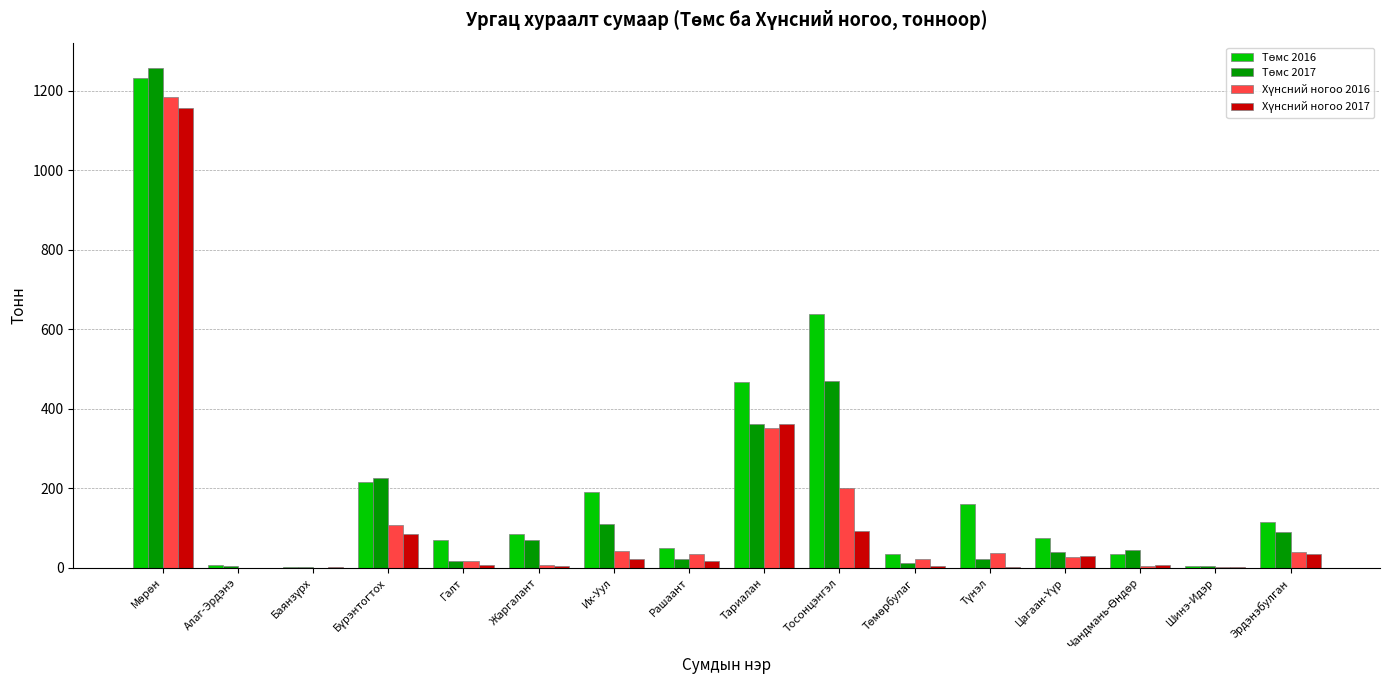

Reading left to right, transcribe all the data shown in this chart.

Төмс 2016: 1231.0	8.2	1.0	215.1	71.1	85.5	192.0	50.6	466.9	639.0	34.5	161.6	75.0	36.0	5.2	115.0
Төмс 2017: 1258.0	3.5	1.0	225.0	18.5	69.6	110.5	23.0	361.0	470.0	12.0	21.8	39.1	44.2	5.0	91.0
Хүнсний ногоо 2016: 1183.3	0.0	0.4	107.4	17.2	6.1	43.2	35.6	352.9	200.4	21.4	36.3	28.6	5.3	2.2	39.1
Хүнсний ногоо 2017: 1157.7	0.4	1.2	84.1	7.2	4.6	23.5	17.1	361.0	93.8	5.5	1.4	30.7	6.8	2.0	35.0